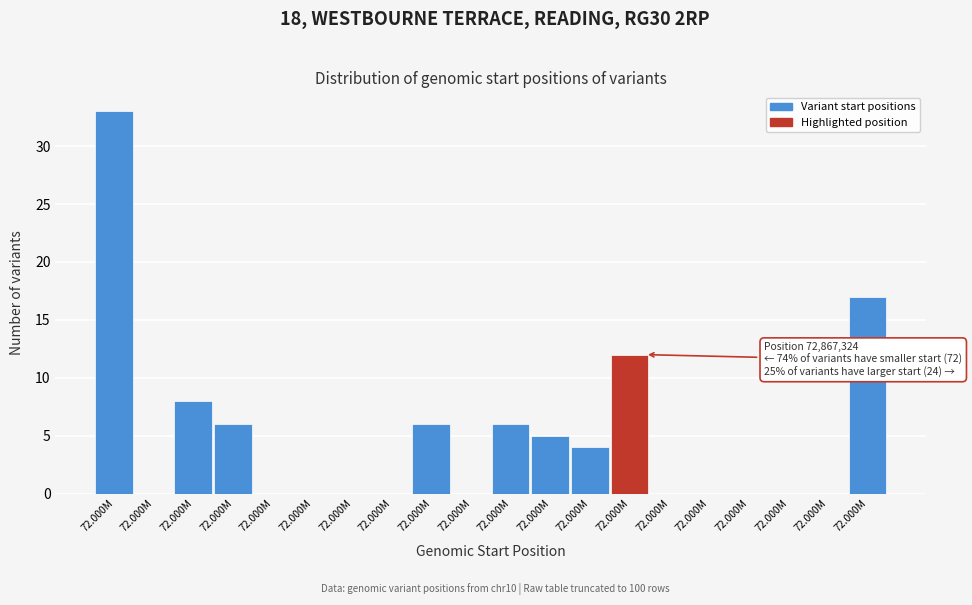

Count the number of categories in the chart.

20